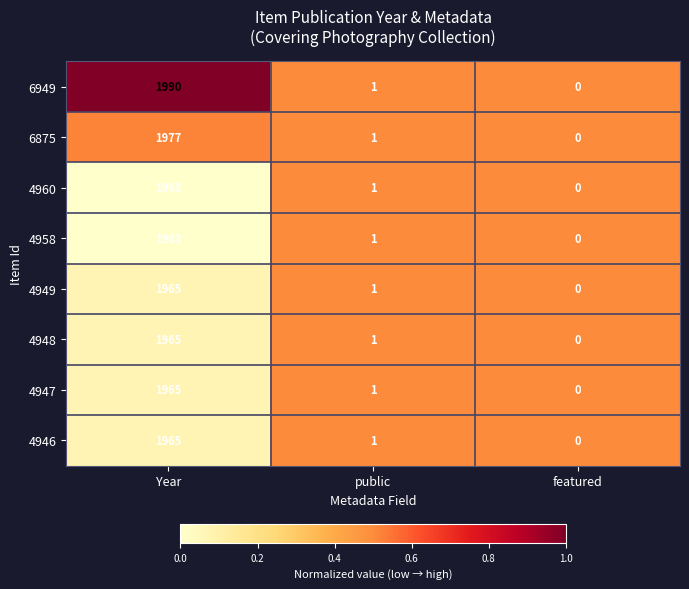

Reading right to left, what are all the values shown in this chart?

6949: featured=0	public=1	Year=1990
6875: featured=0	public=1	Year=1977
4960: featured=0	public=1	Year=1963
4958: featured=0	public=1	Year=1963
4949: featured=0	public=1	Year=1965
4948: featured=0	public=1	Year=1965
4947: featured=0	public=1	Year=1965
4946: featured=0	public=1	Year=1965